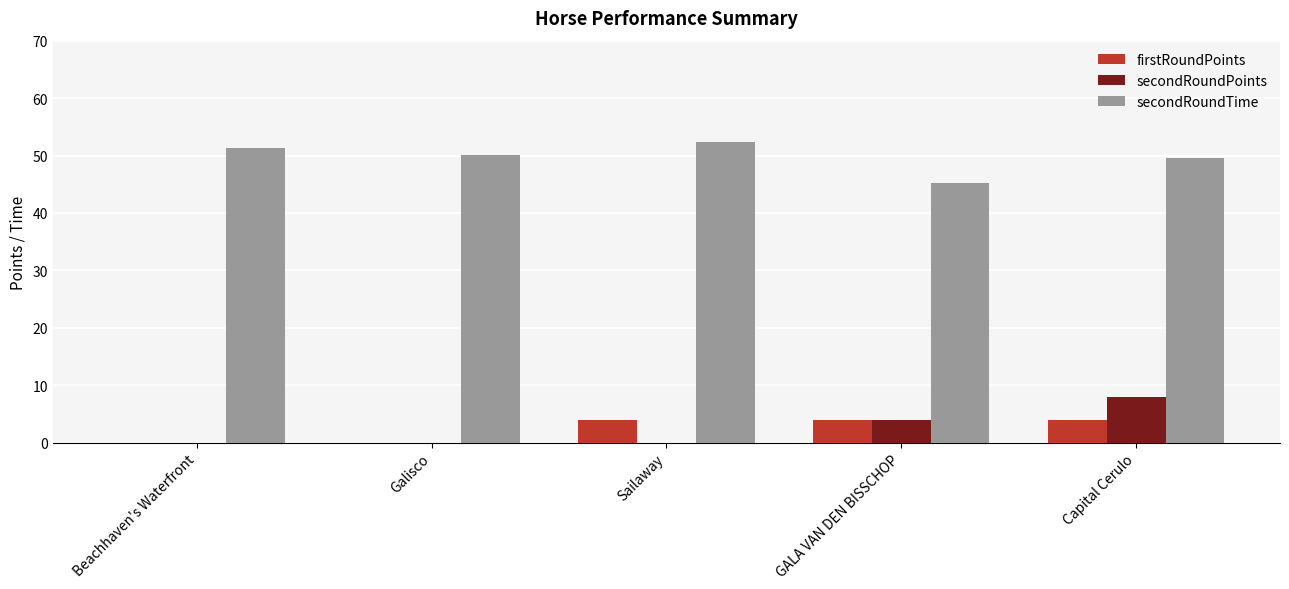

True or false: secondRoundPoints has a value of 8.0 at Capital Cerulo.

True